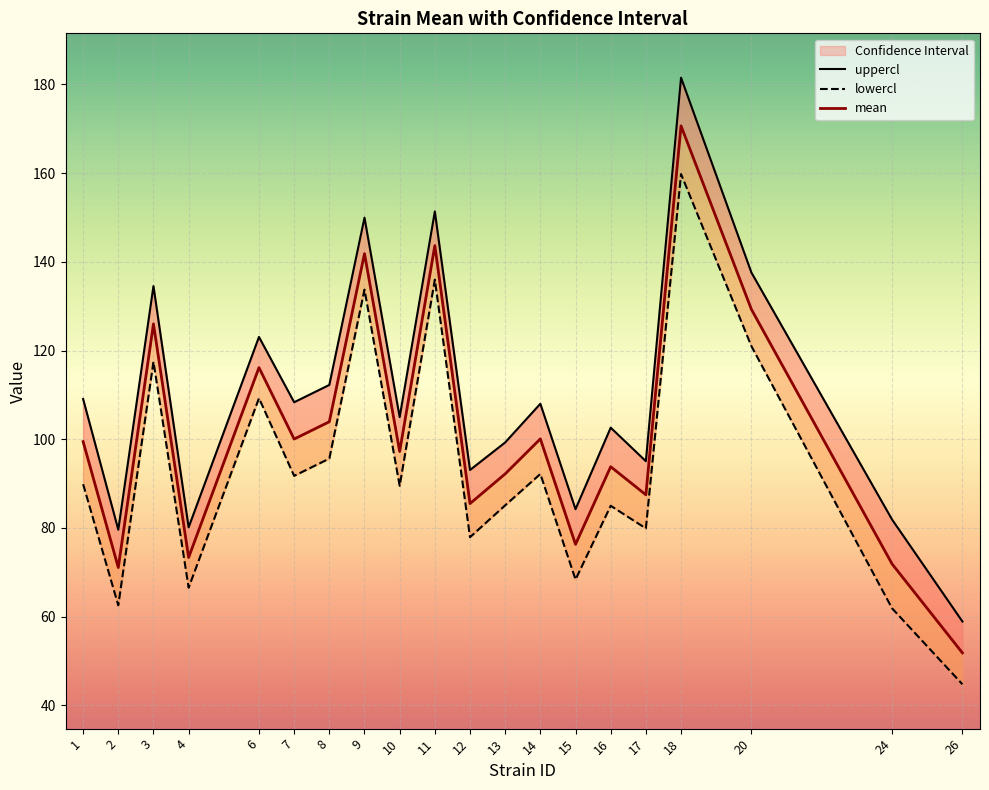

What is the difference between the maximum and minimum values in the uppercl series?

122.6